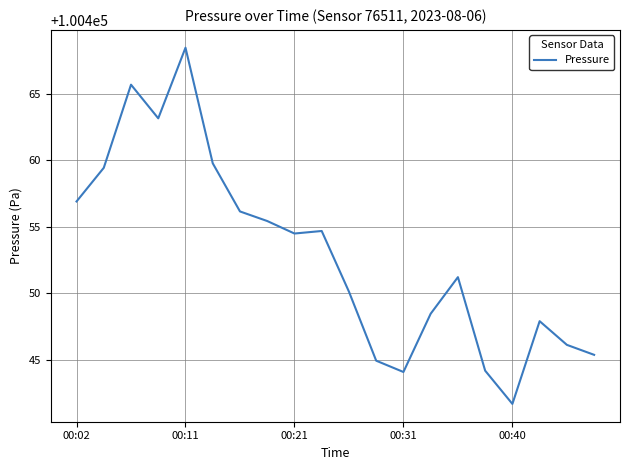

What is the minimum value shown in the chart?

100441.7